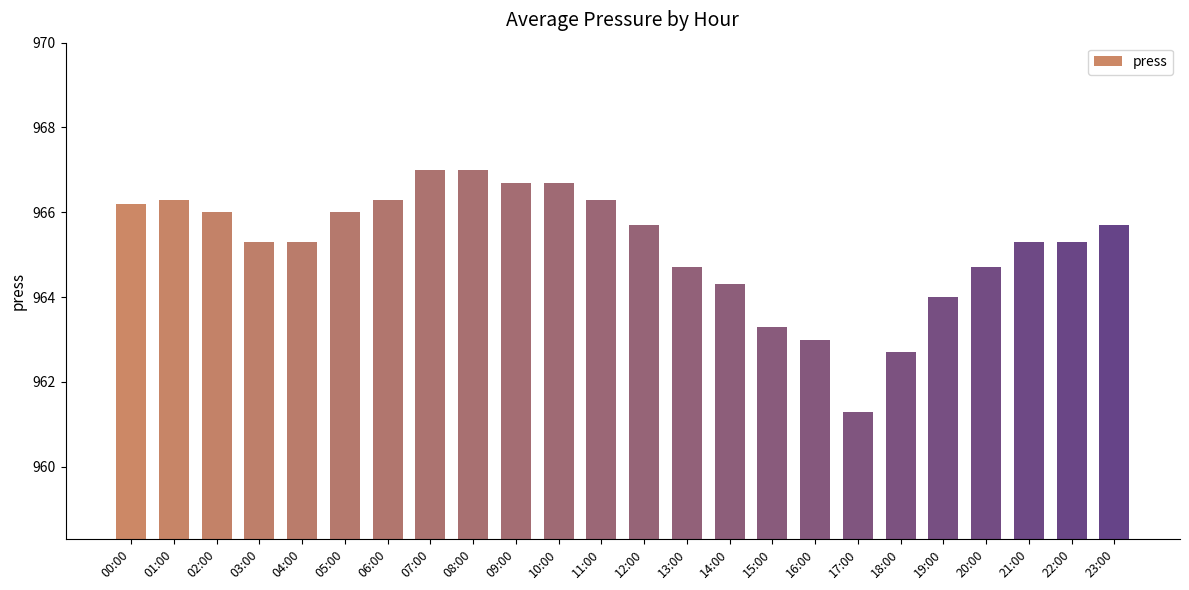

What is the ratio of the value at 03:00 to the value at 04:00?

1.0